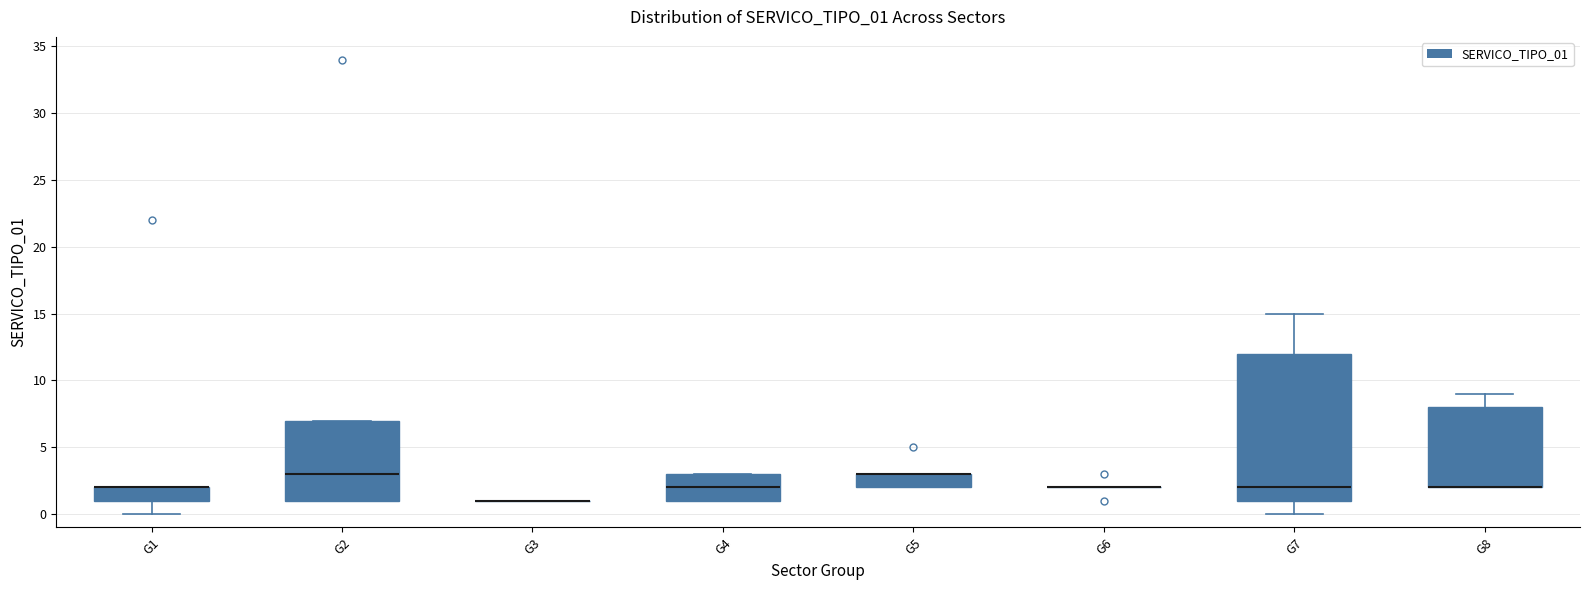

Reading left to right, read every box against the y-axis: the position of its median line, the range the box covers, and the ends of its whiskers. The values are not printed on the chart, so give them approximately, as read against the axis.

G1: median 2 (drawn on the box's upper edge), box 1 to 2, whiskers 0 to 2
G2: median 3, box 1 to 7, whiskers 1 to 7
G3: box collapsed to a line at 1, whiskers 1 to 1
G4: median 2, box 1 to 3, whiskers 1 to 3
G5: median 3 (drawn on the box's upper edge), box 2 to 3, whiskers 2 to 3
G6: box collapsed to a line at 2, whiskers 2 to 2
G7: median 2, box 1 to 12, whiskers 0 to 15
G8: median 2 (drawn on the box's lower edge), box 2 to 8, whiskers 2 to 9